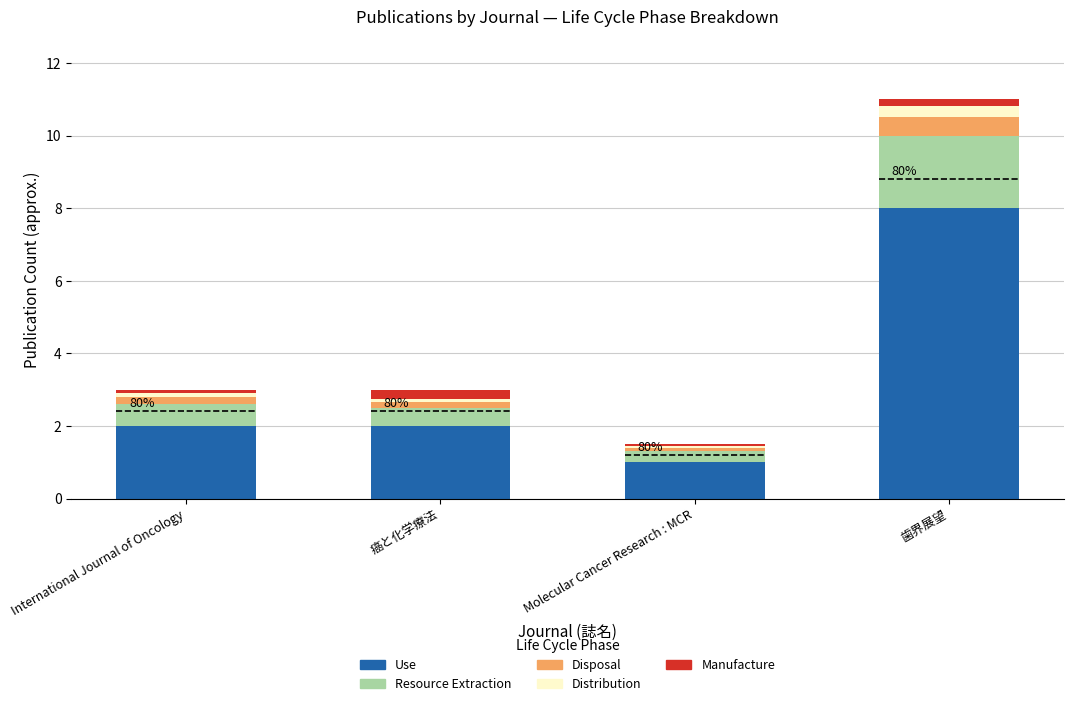

The Disposal series shows 0.1 at Molecular Cancer Research : MCR. True or false?

False